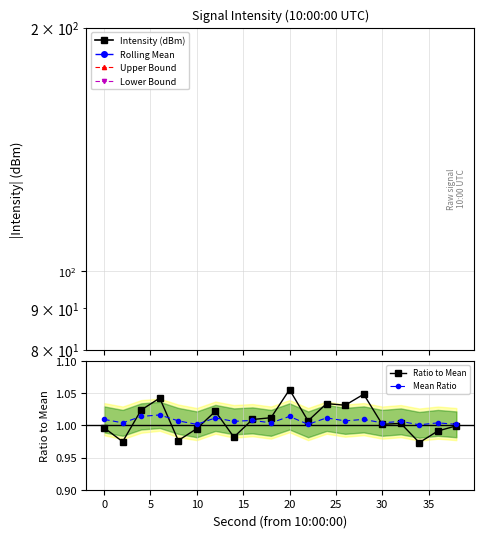

How many lines are shown in the chart?

6